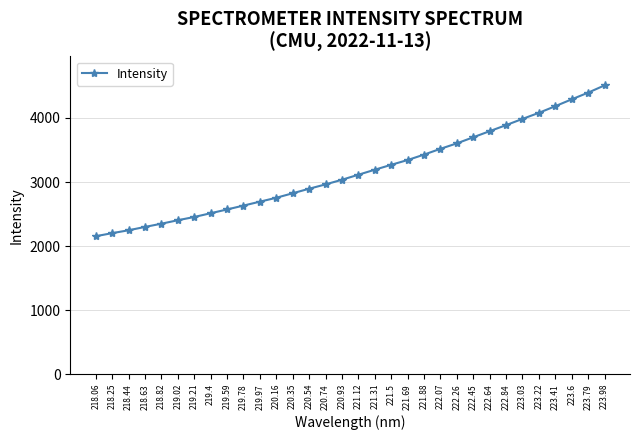

Read the value at 221.31.

3191.7